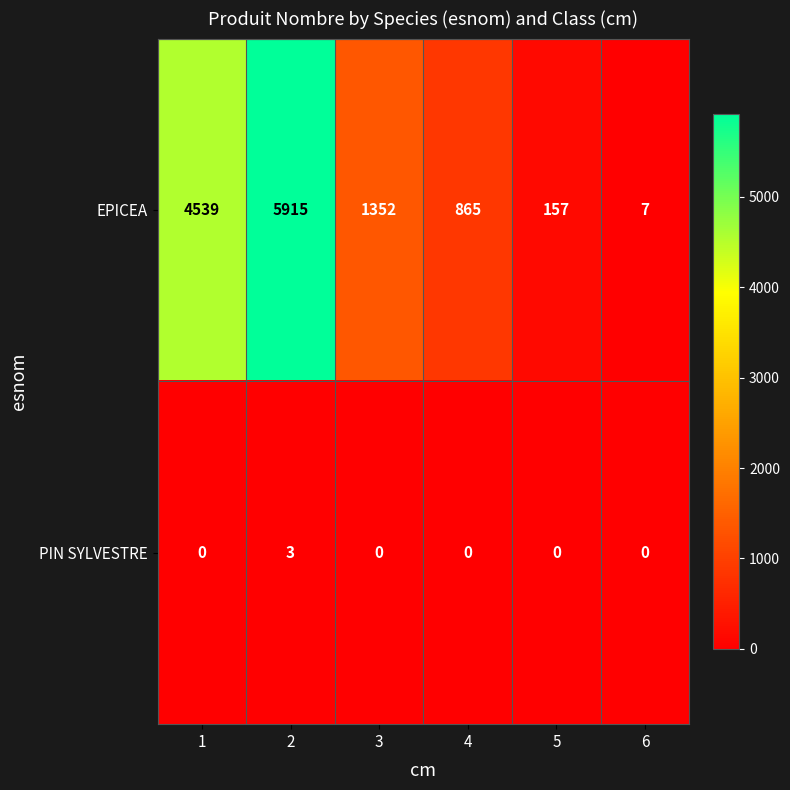

Which series has the largest total across all categories?

EPICEA